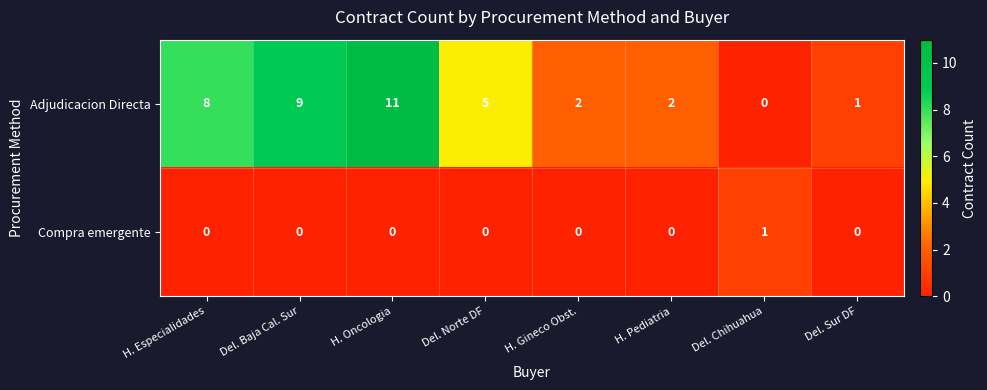

What is the difference between the second highest and second lowest values in the Adjudicacion Directa series?

8